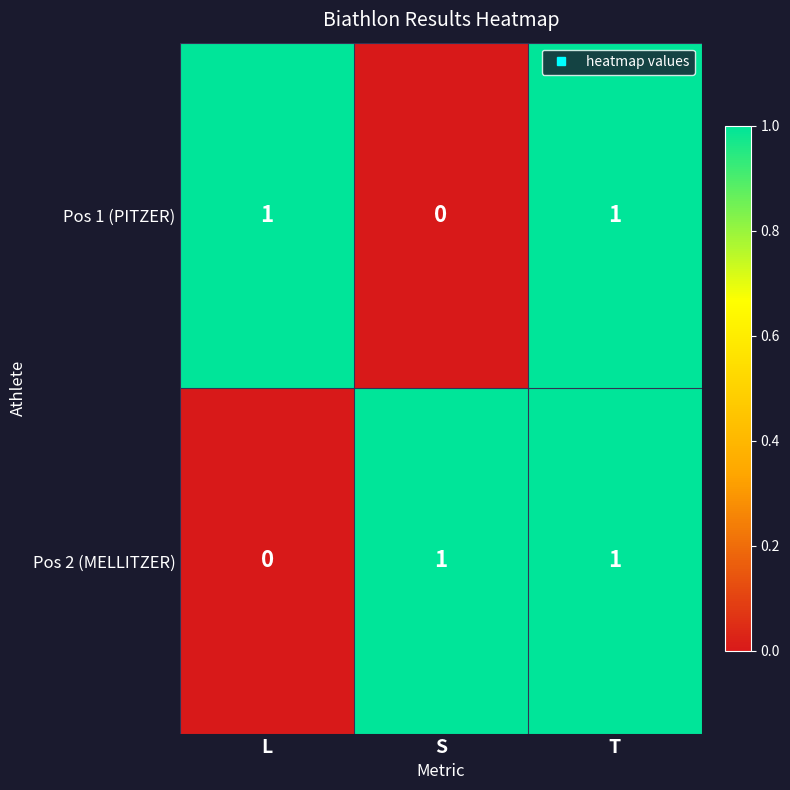

At which label is Pos 2 (MELLITZER) closest to 0?

L